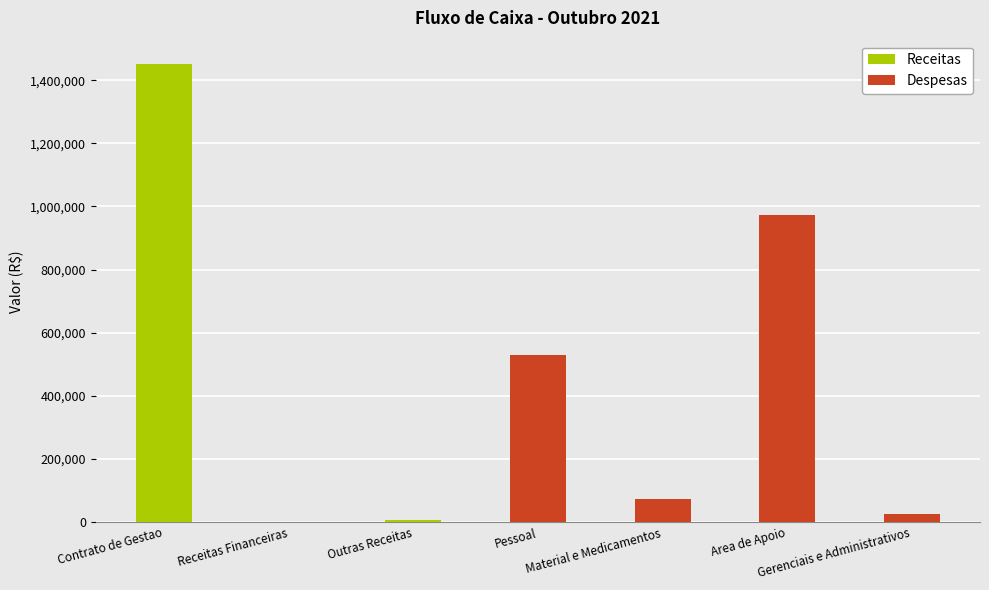

What is the difference between the Receitas values at 2 and 1?

1459329.6